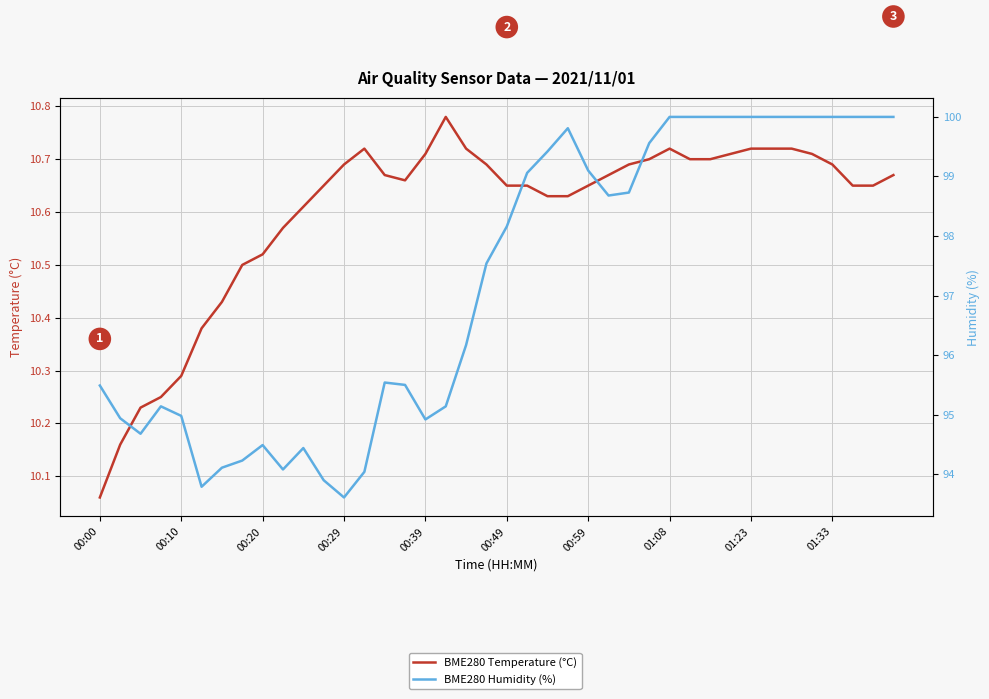

What is the average value of the BME280 Humidity (%) series?

97.2